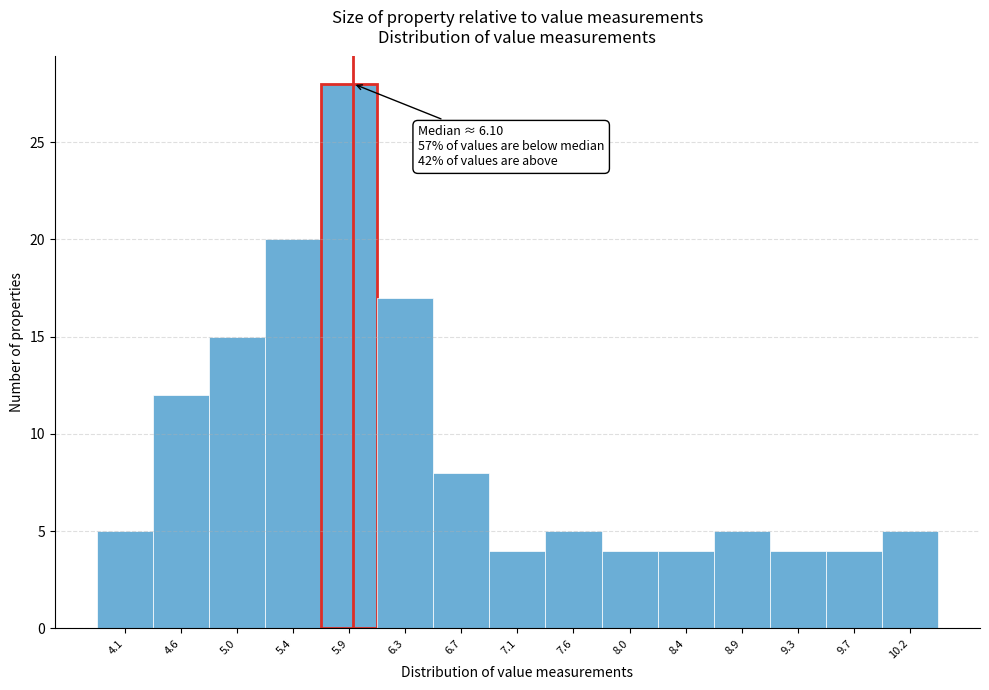

Reading left to right, list all the values displayed in this chart.

4.1=5	4.6=12	5.0=15	5.4=20	5.9=28	6.3=17	6.7=8	7.1=4	7.6=5	8.0=4	8.4=4	8.9=5	9.3=4	9.7=4	10.2=5